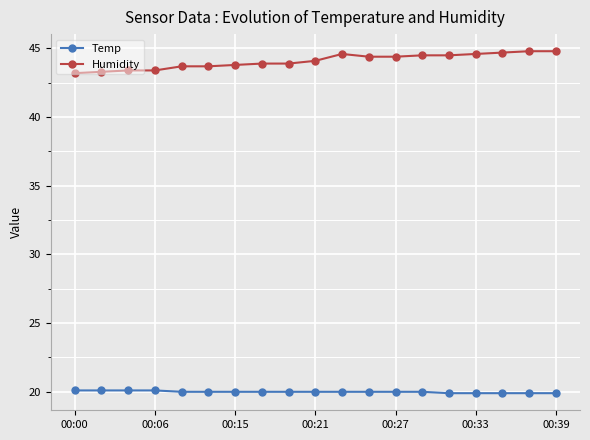

True or false: Temp and Humidity intersect in this chart.

False